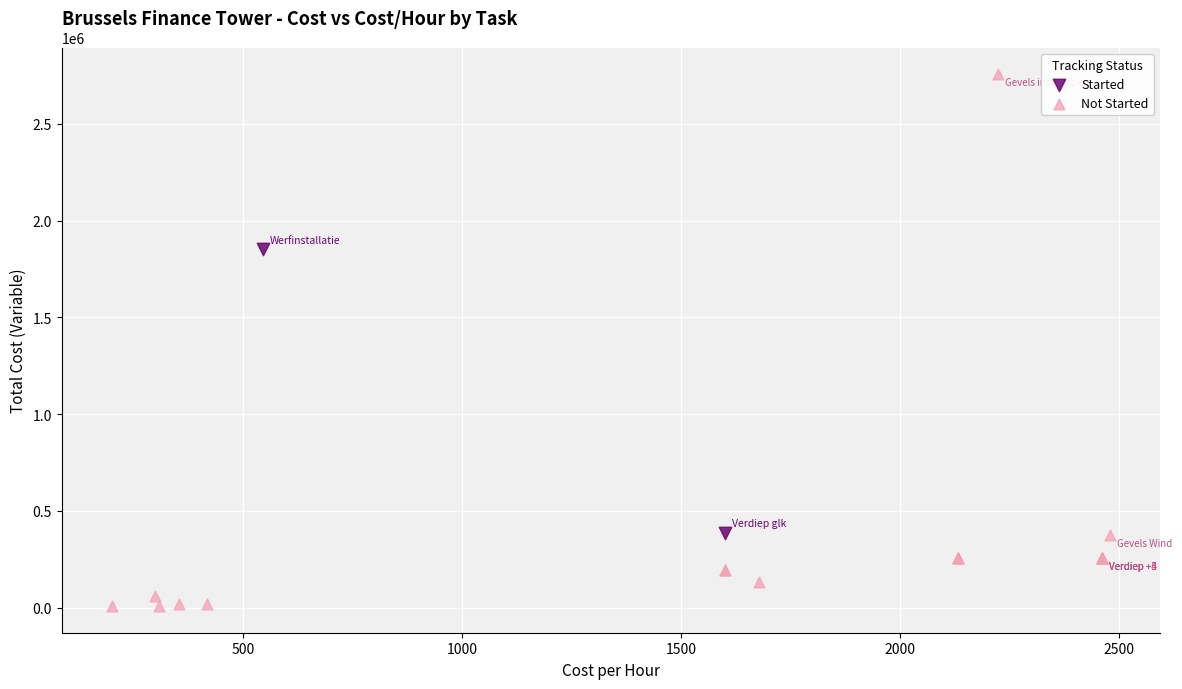

What are all the series names shown in the legend?

Started, Not Started